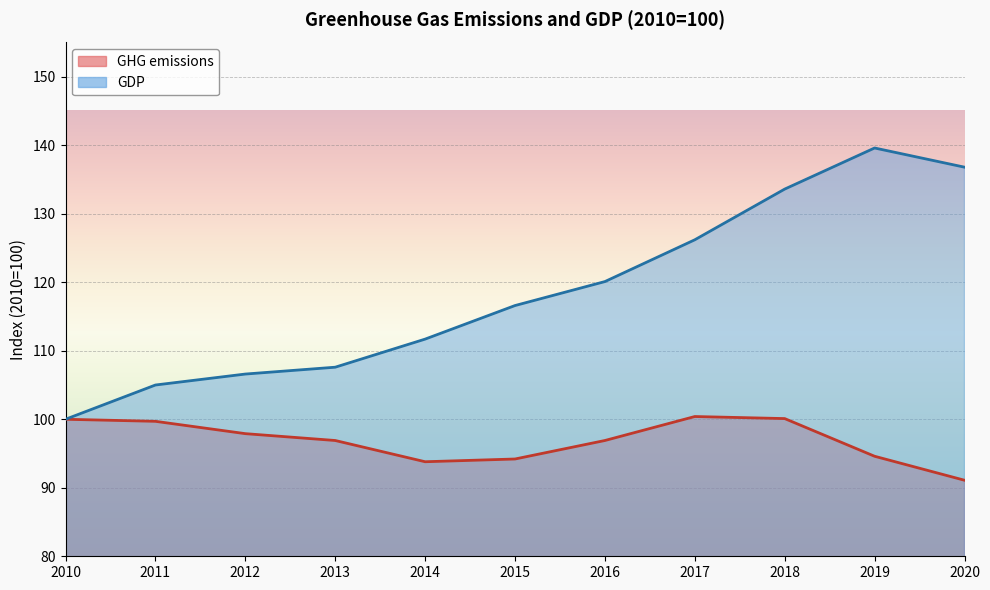

At how many categories does at least one series exceed 122?

4